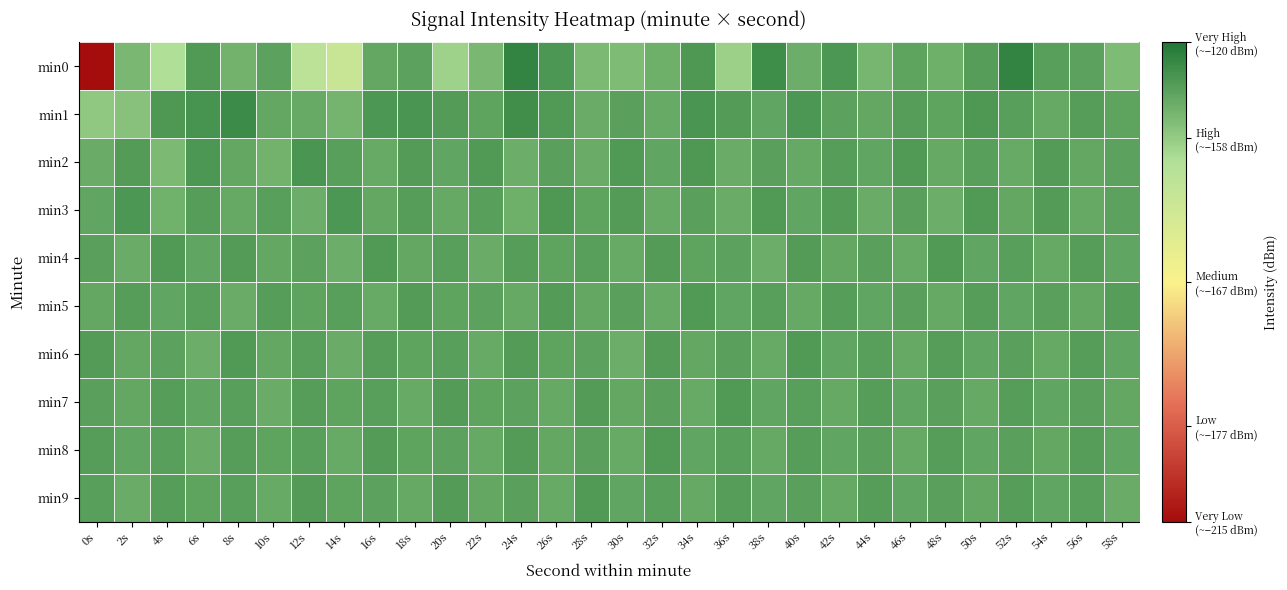

Between 8s and 20s, which series saw the biggest shift?

min0